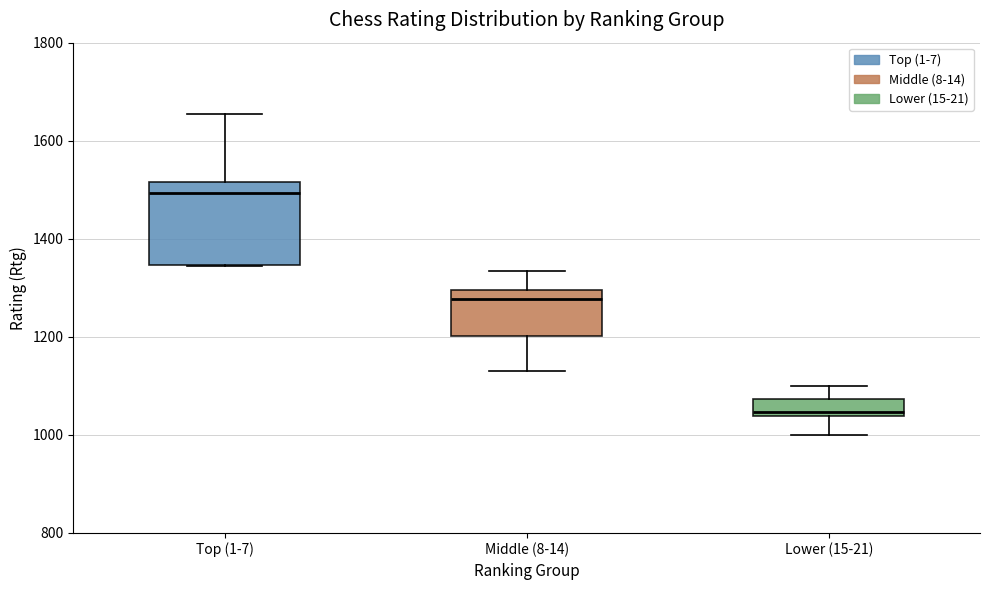

Which box is the tallest, from its lower edge to its upper edge?

Top (1-7)